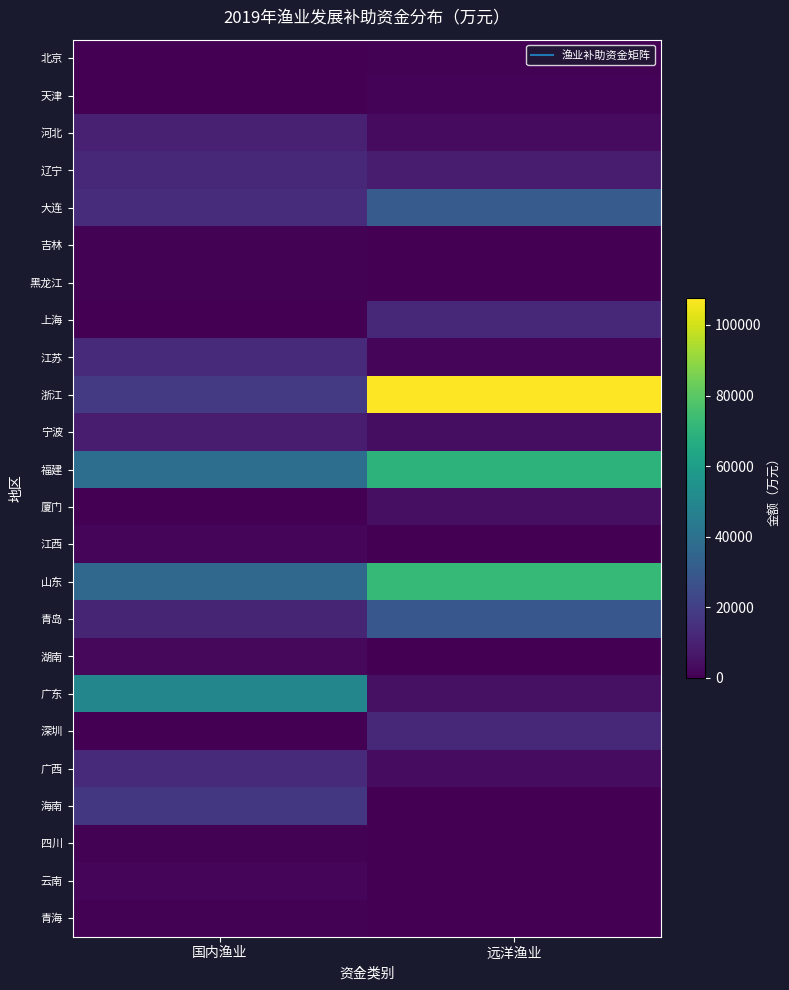

Which series changed the most between 国内渔业 and 远洋渔业?

浙江